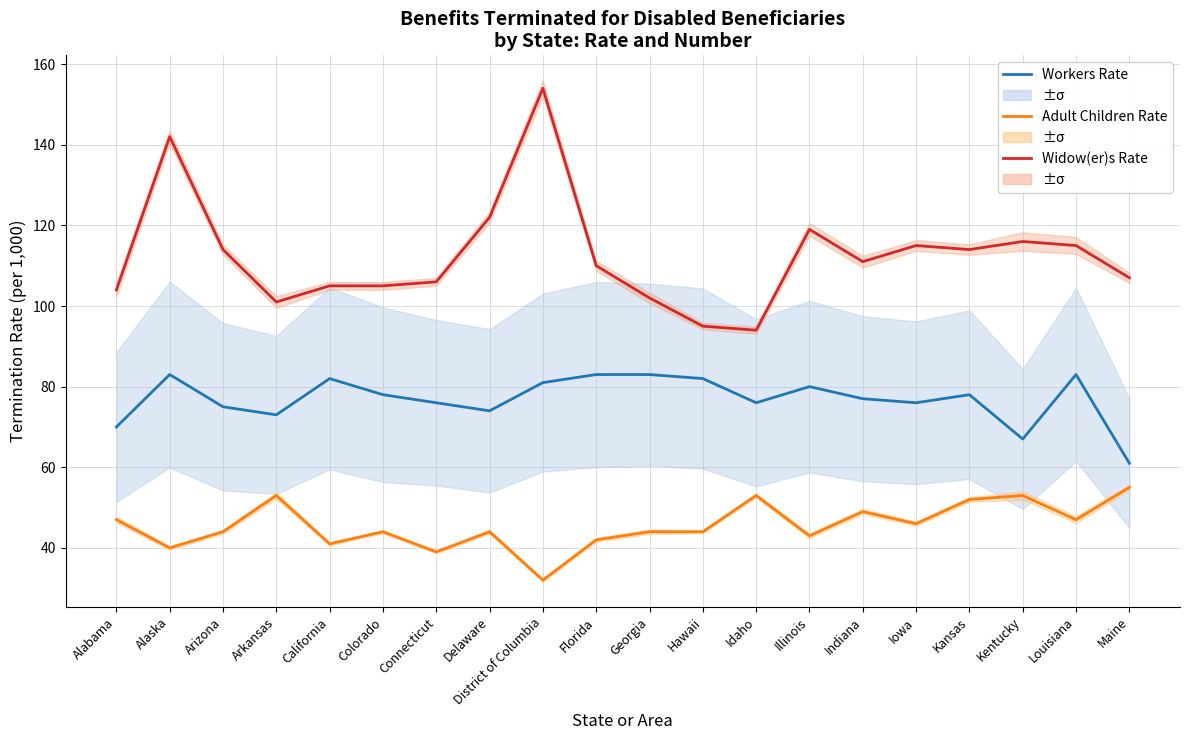

Which series has the largest total across all categories?

Widow(er)s Rate